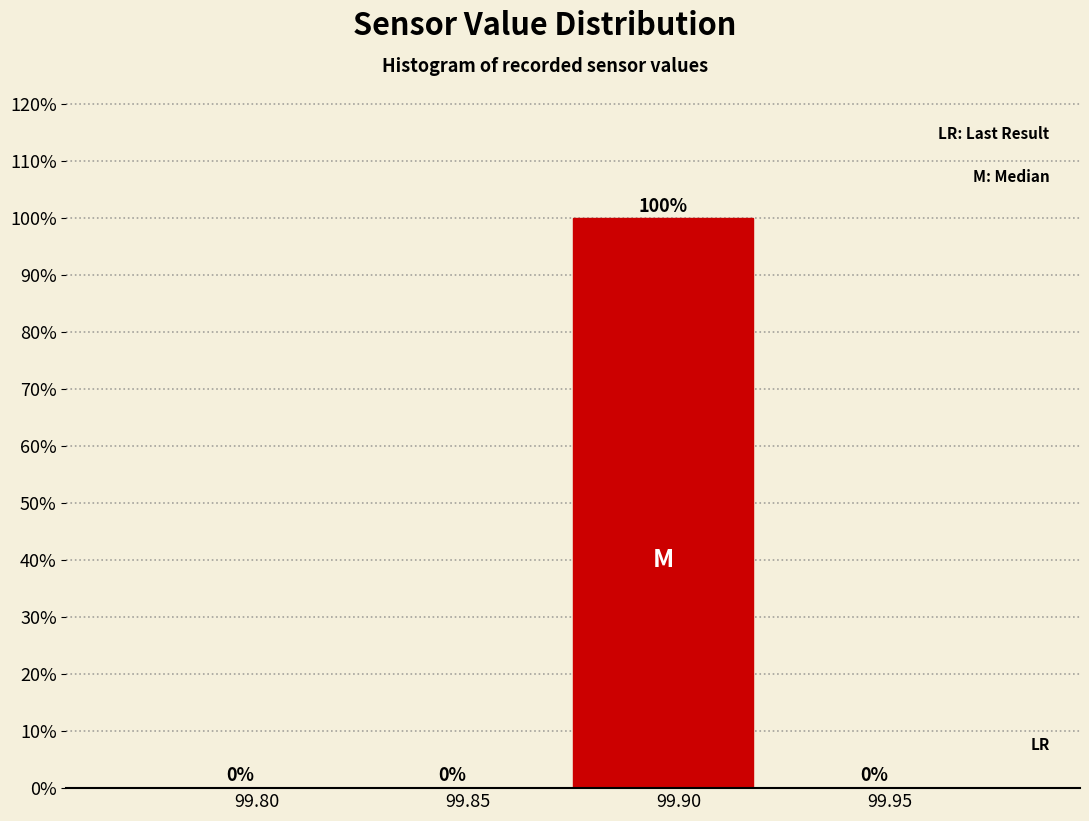

Reading left to right, transcribe all the data shown in this chart.

99.80=0	99.85=0	99.90=100	99.95=0